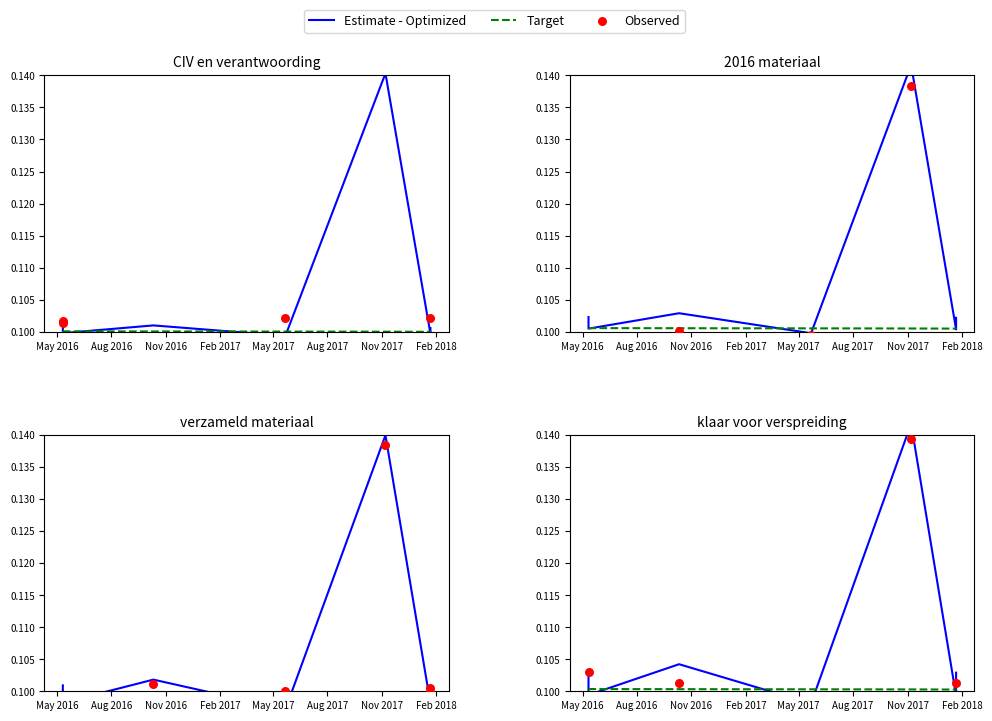

Which series reaches the maximum Y coordinate?

Estimate - Optimized